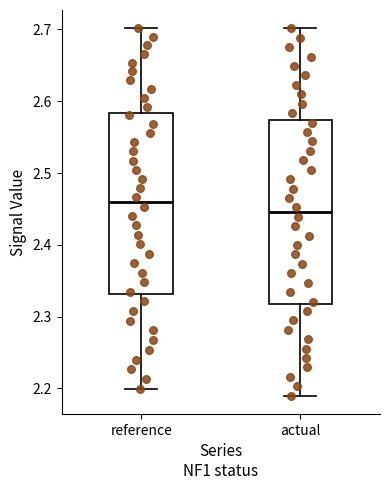

Reading left to right, read every box against the y-axis: the position of its median line, the range the box covers, and the ends of its whiskers. The values are not printed on the chart, so give them approximately, as read against the axis.

reference: median 2.46, box 2.33 to 2.58, whiskers 2.20 to 2.70
actual: median 2.45, box 2.32 to 2.57, whiskers 2.19 to 2.70